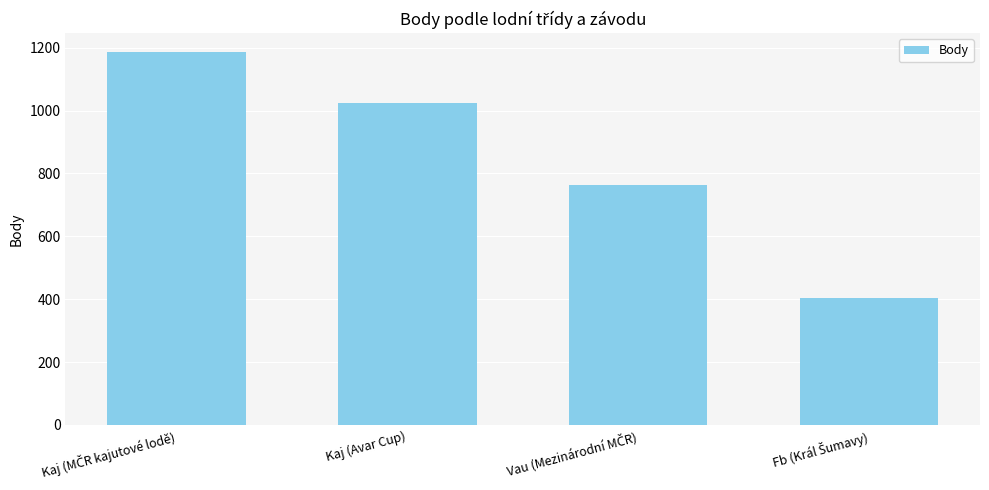

What is the difference between the second highest and minimum values?

620